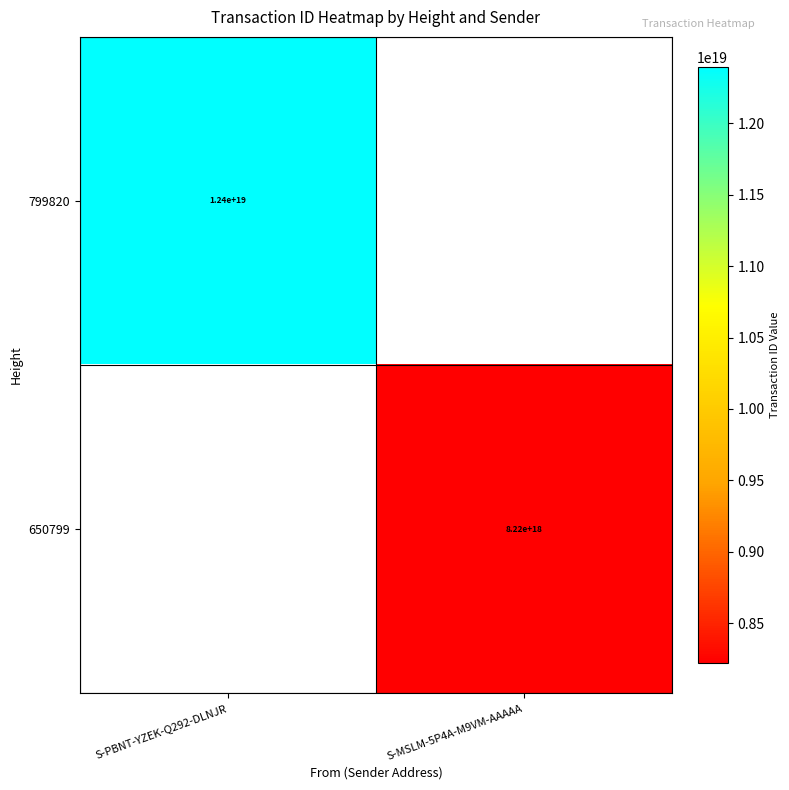

Is it true that 799820 equals 4685642768681554944 at S-PBNT-YZEK-Q292-DLNJR?

False